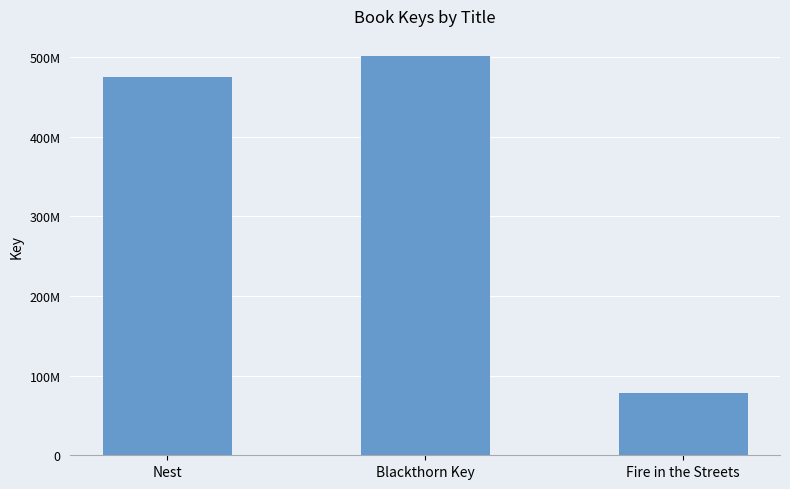

Does the chart contain stacked bars?

No